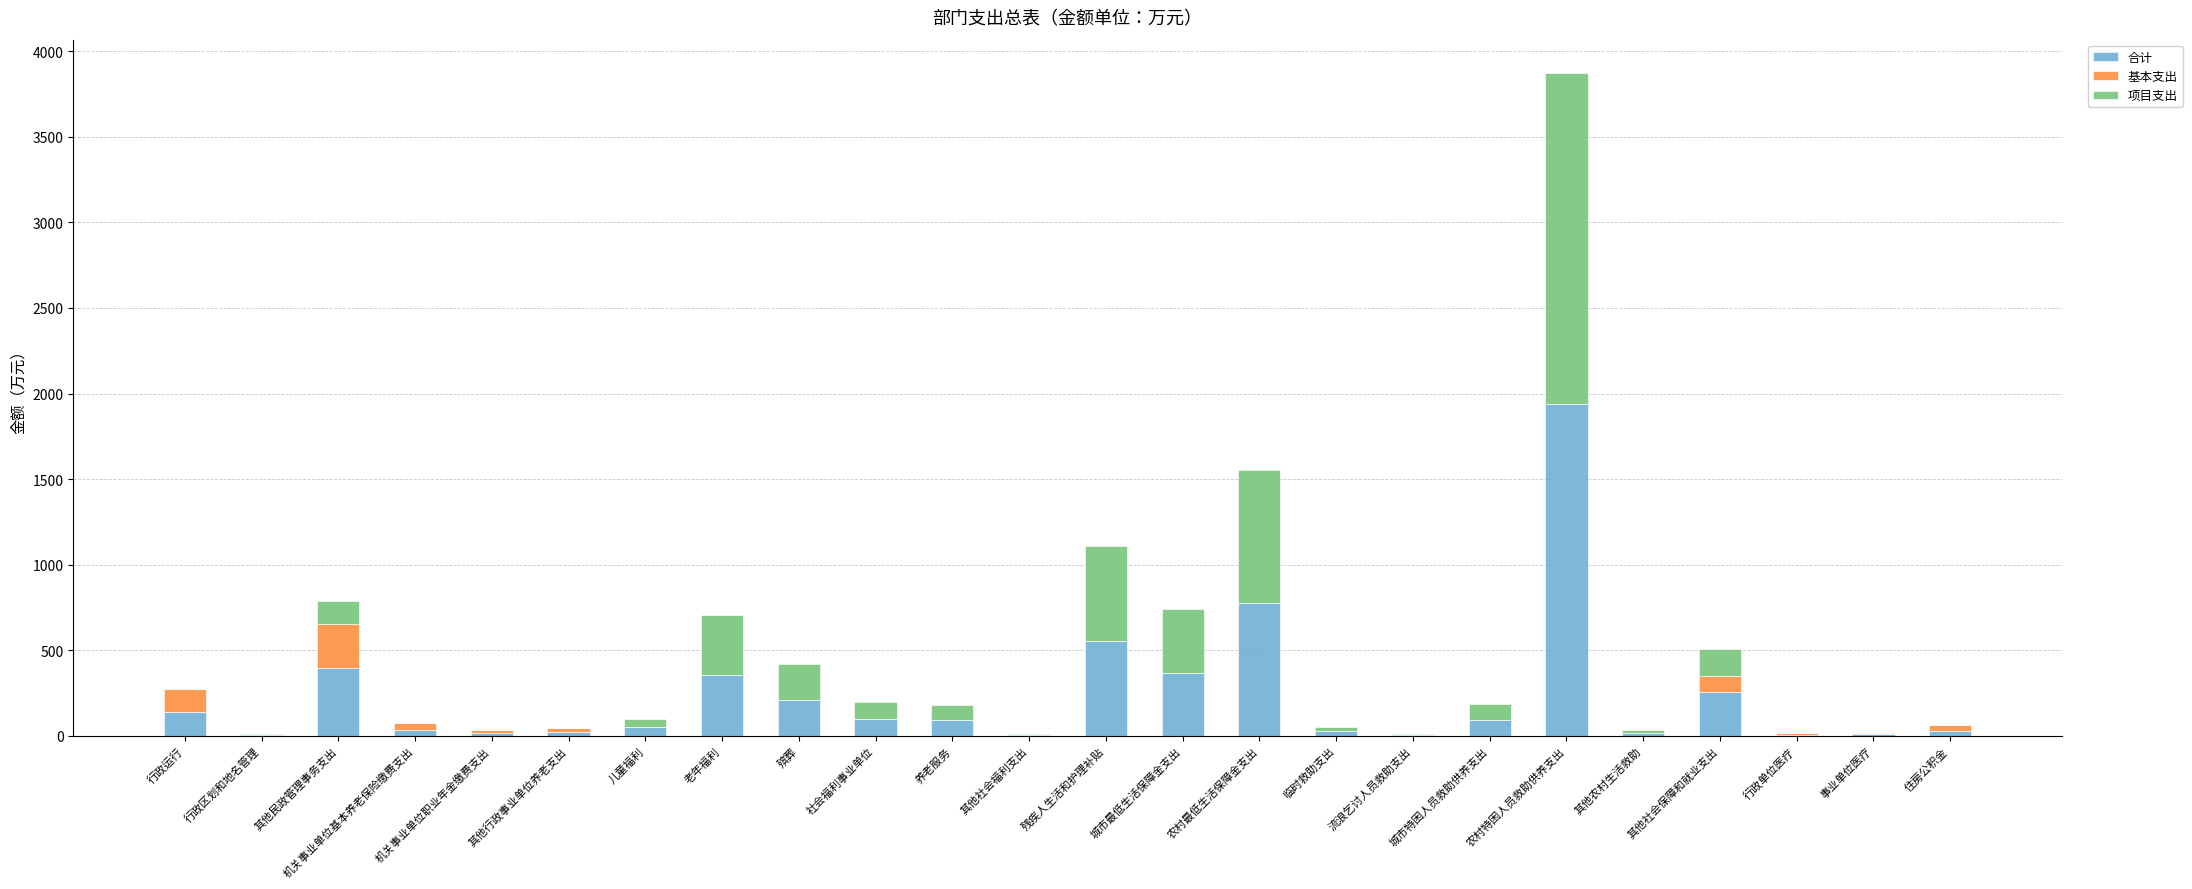

Where is 合计 nearest to the value 970?

农村最低生活保障金支出